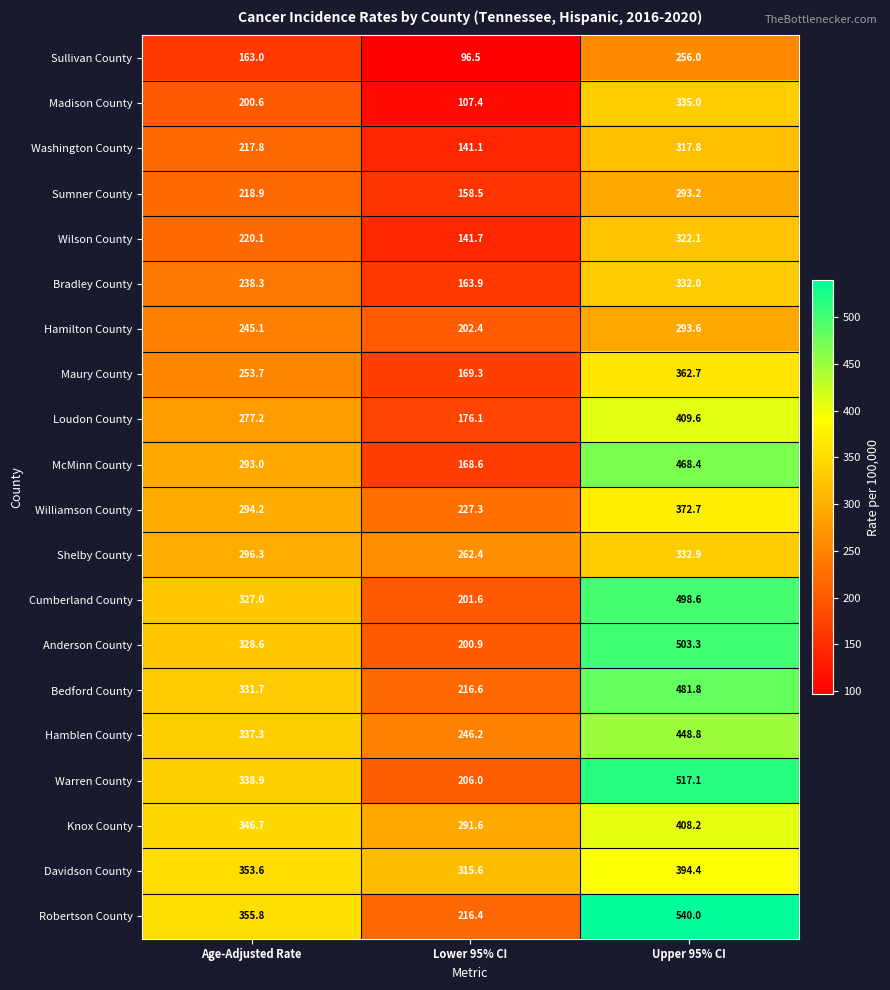

What is the spread (max minus min) of values at Lower 95% CI?

219.1